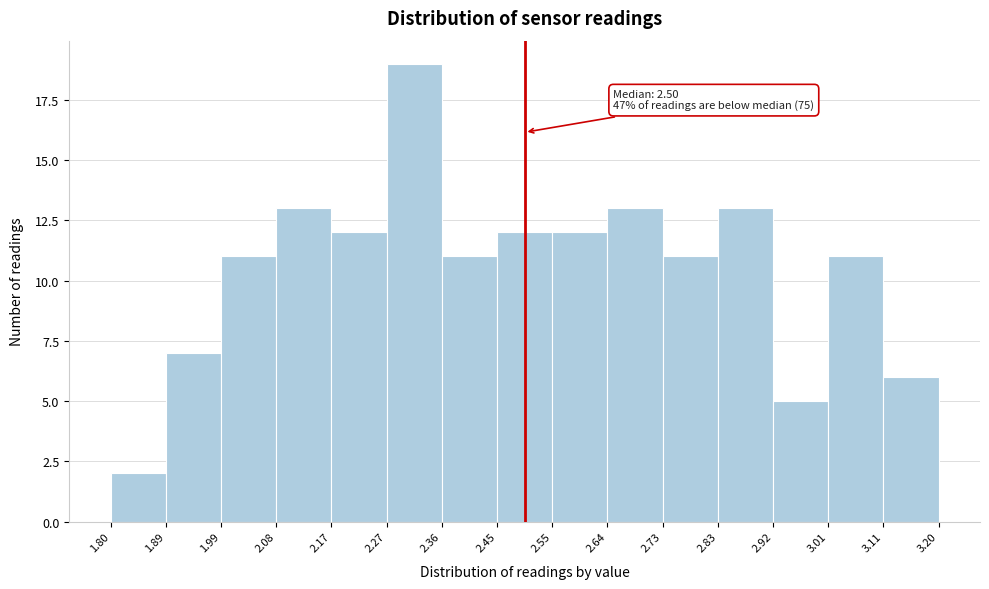

Over which range of the x-axis is the bar tallest?

2.27 to 2.36